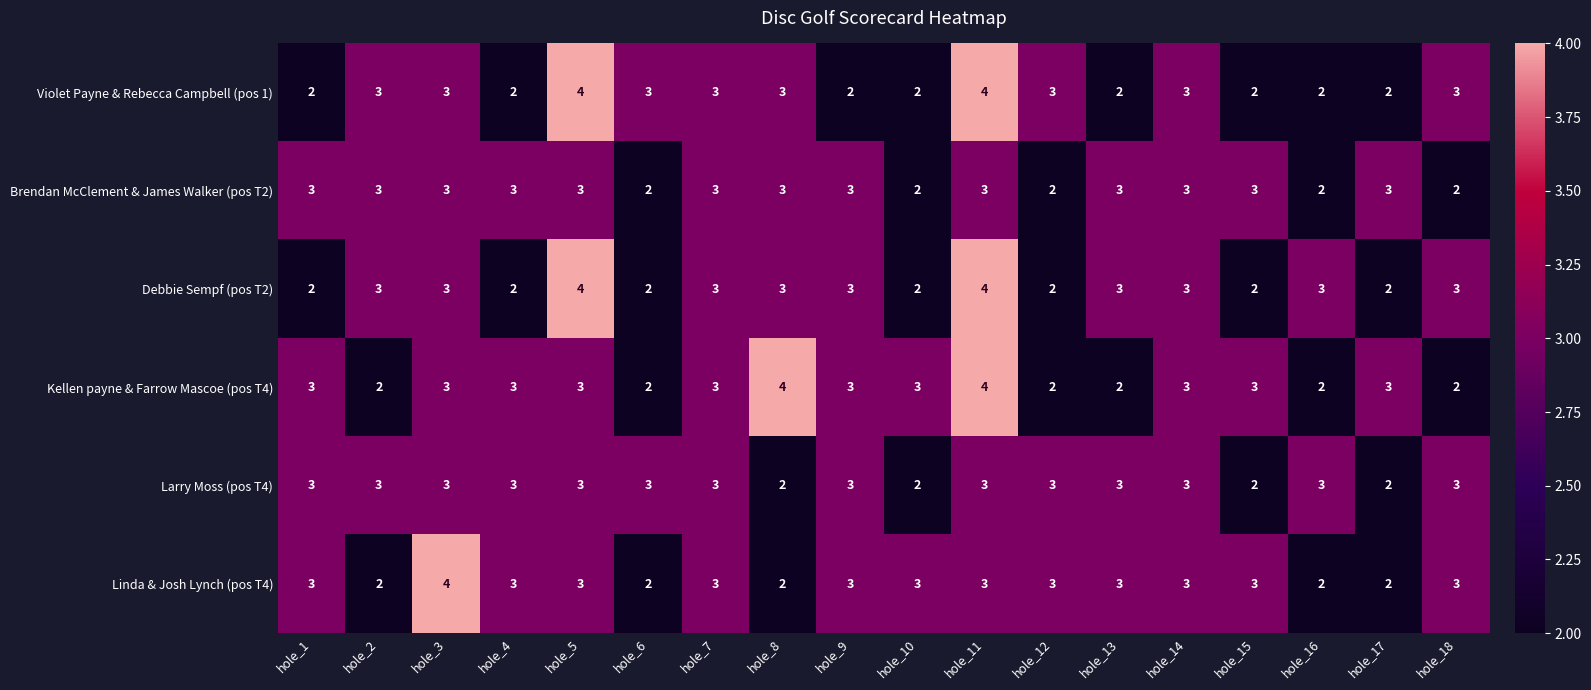

Count the number of data series in this chart.

6